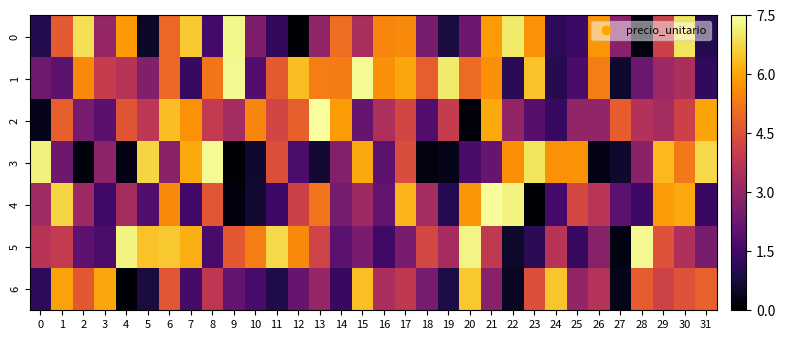

What is the spread (max minus min) of values at 2?

6.7